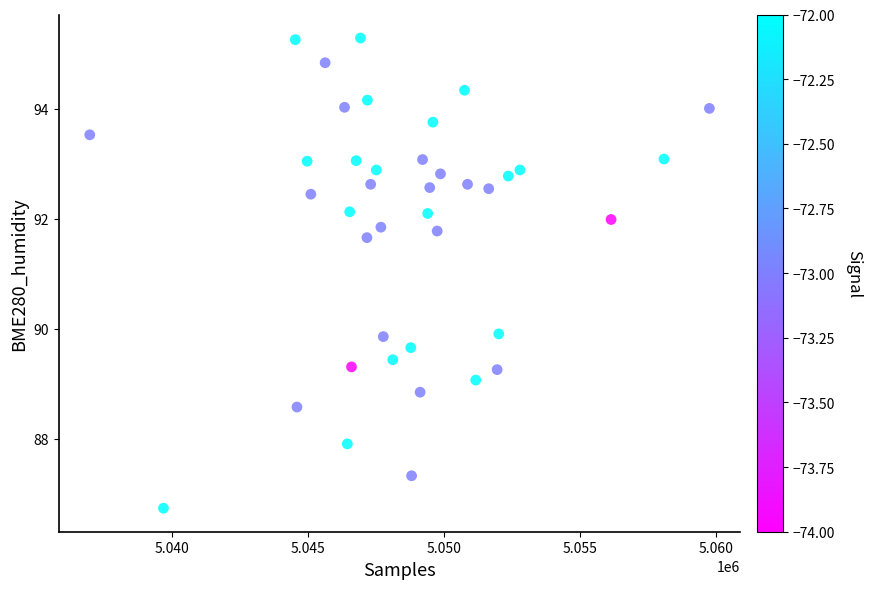

What Y value in the scatter plot is closest to 91?

91.7